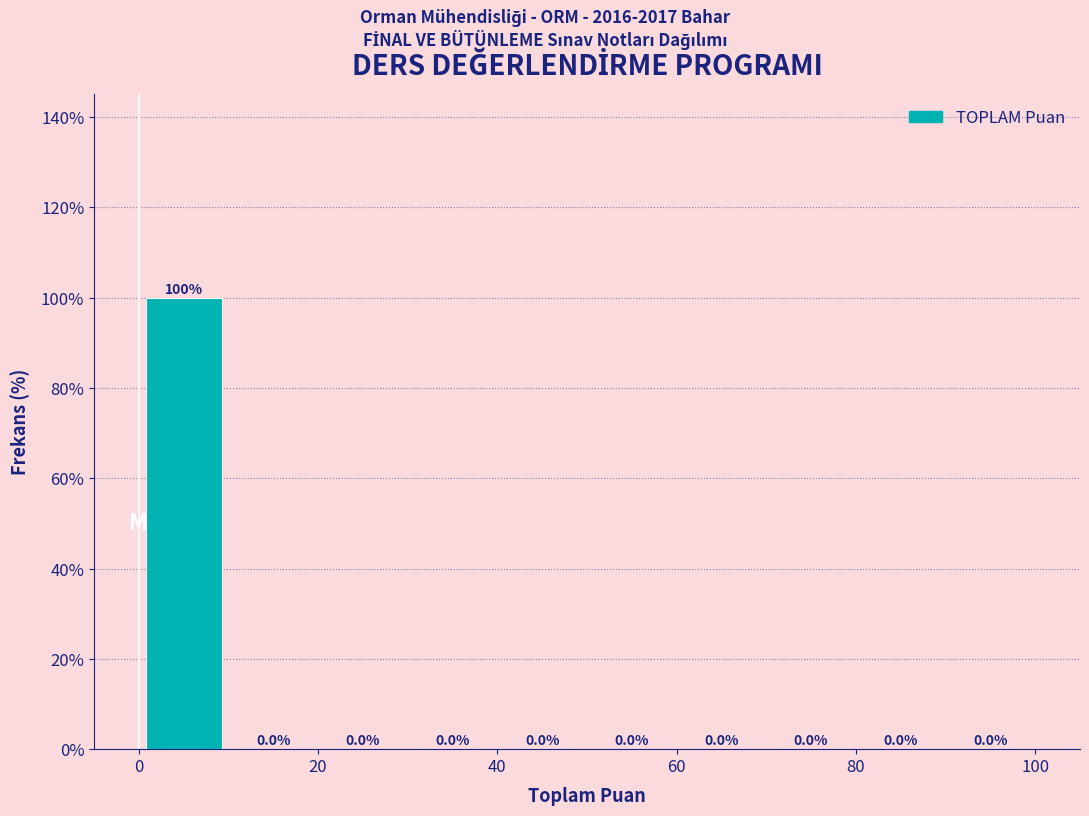

Over which range of the x-axis is the bar tallest?

0 to 10